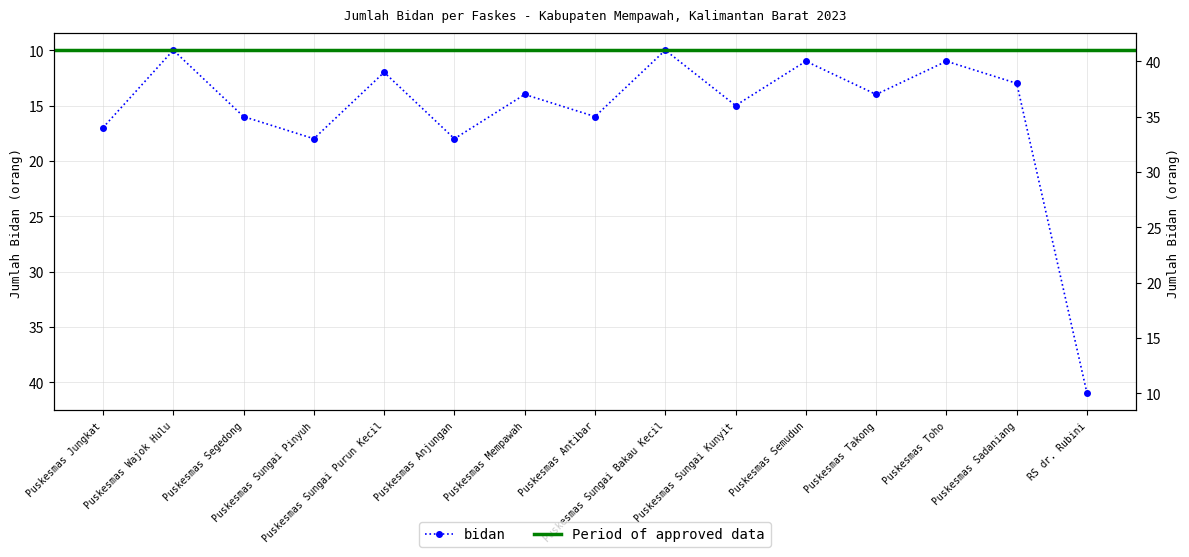

What is the label of the 3rd point from the right?

Puskesmas Toho